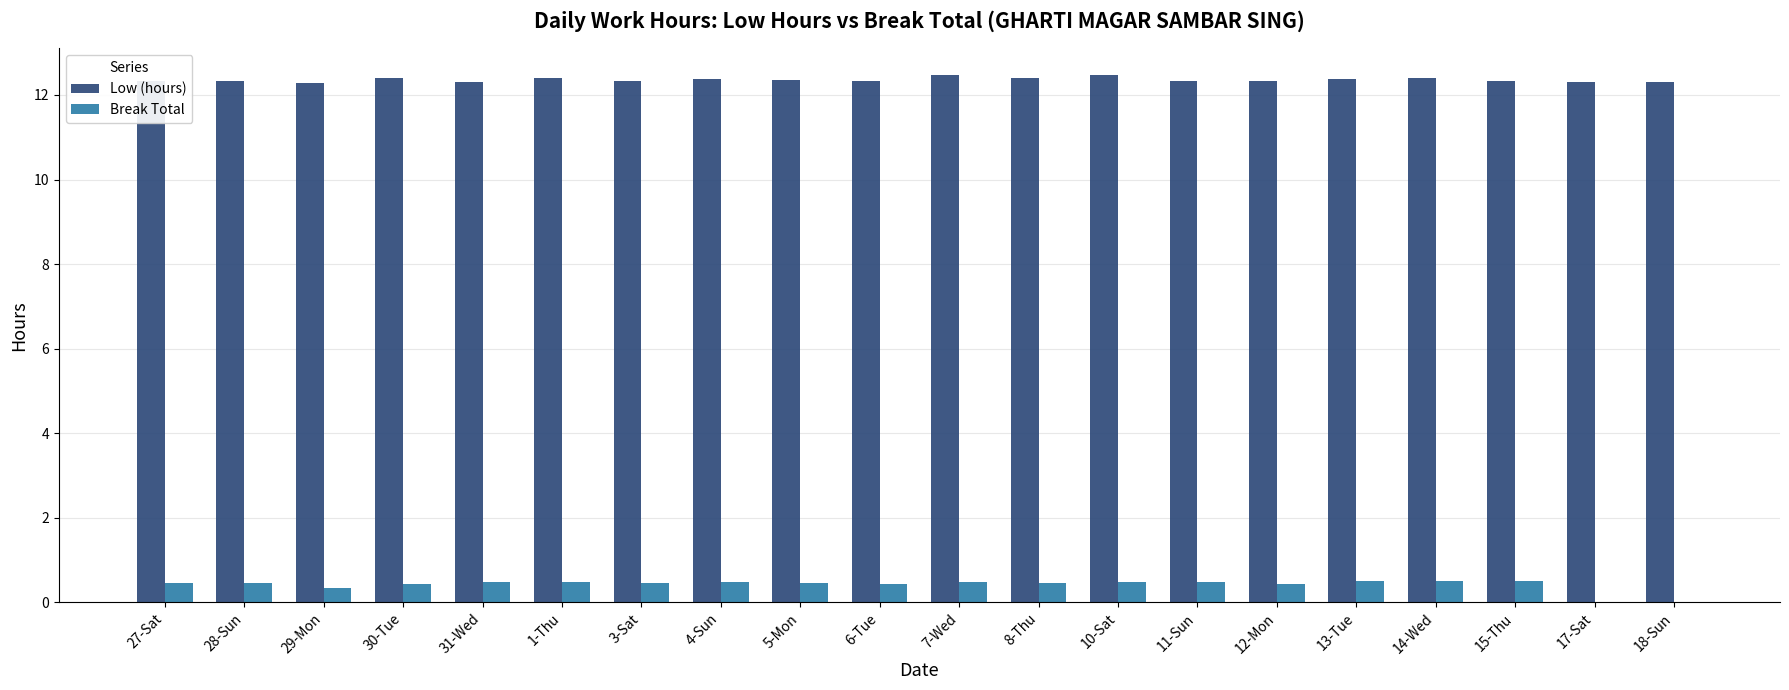

What is the total value across all series at 6-Tue?

12.8